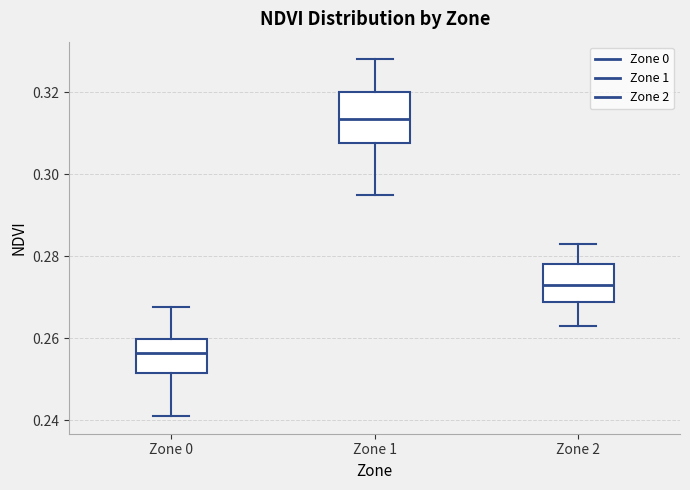

Where is the lower edge of the box for Zone 1 on the y-axis? The values are not printed on the chart, so give them approximately, as read against the axis.

0.308